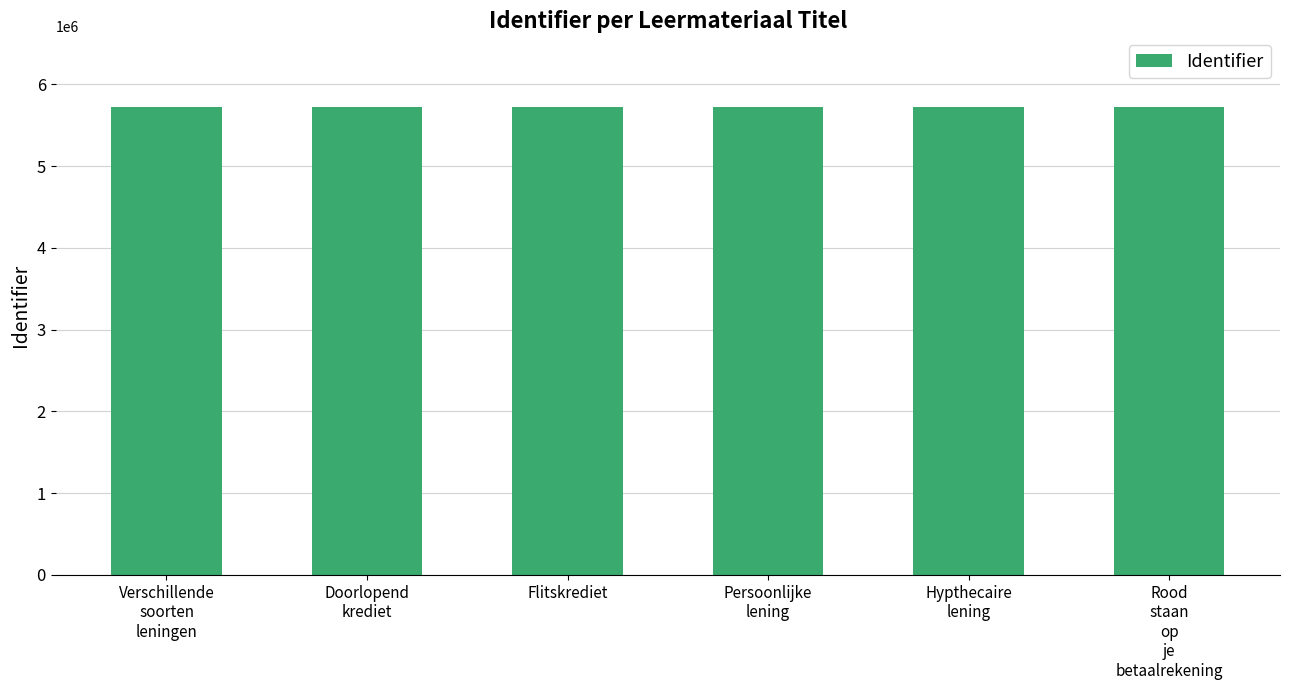

How many values are between 5727030 and 5727037?

4